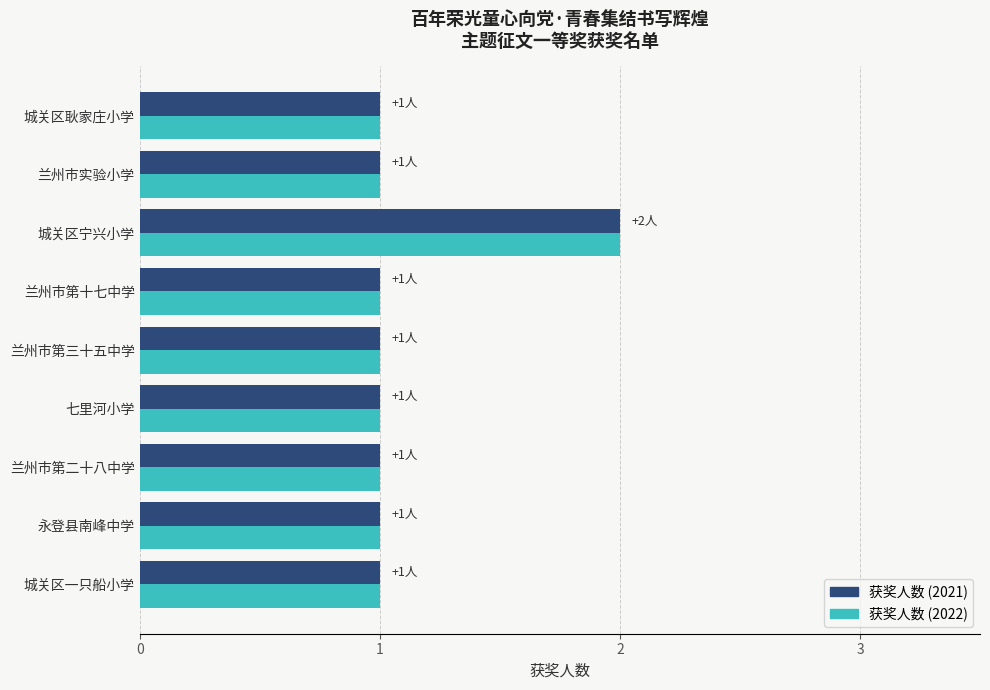

Is it true that 获奖人数 (2022) equals 0 at 城关区耿家庄小学?

False